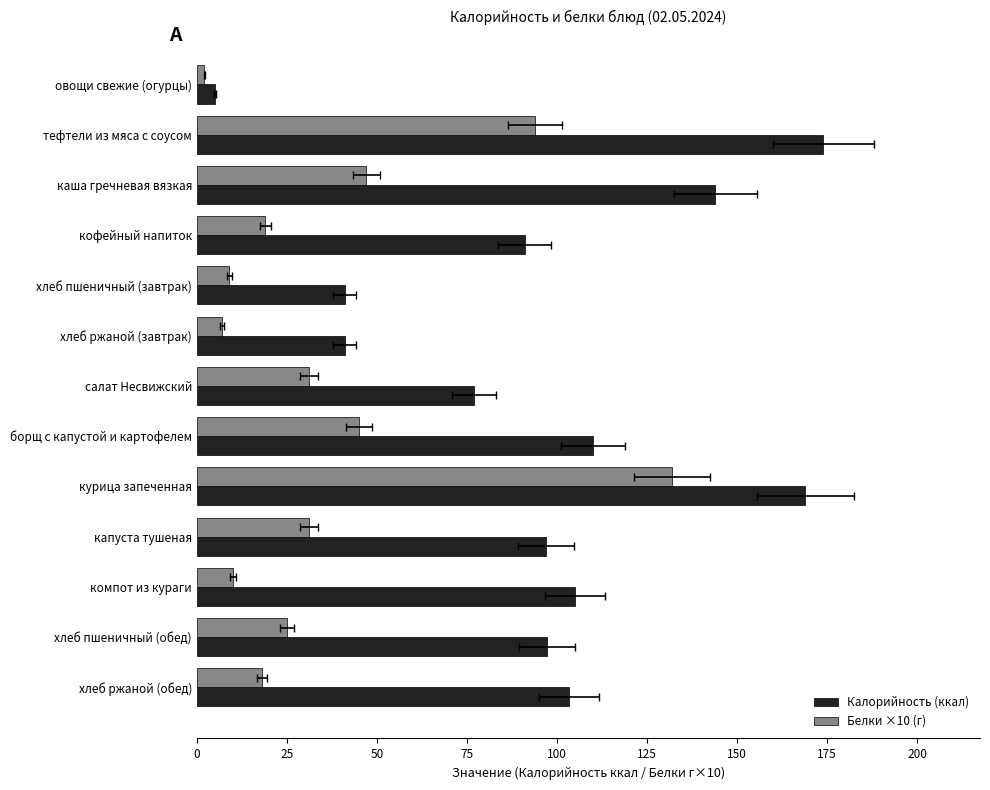

What is the difference between the maximum and minimum values in the Калорийность (ккал) series?

169.0